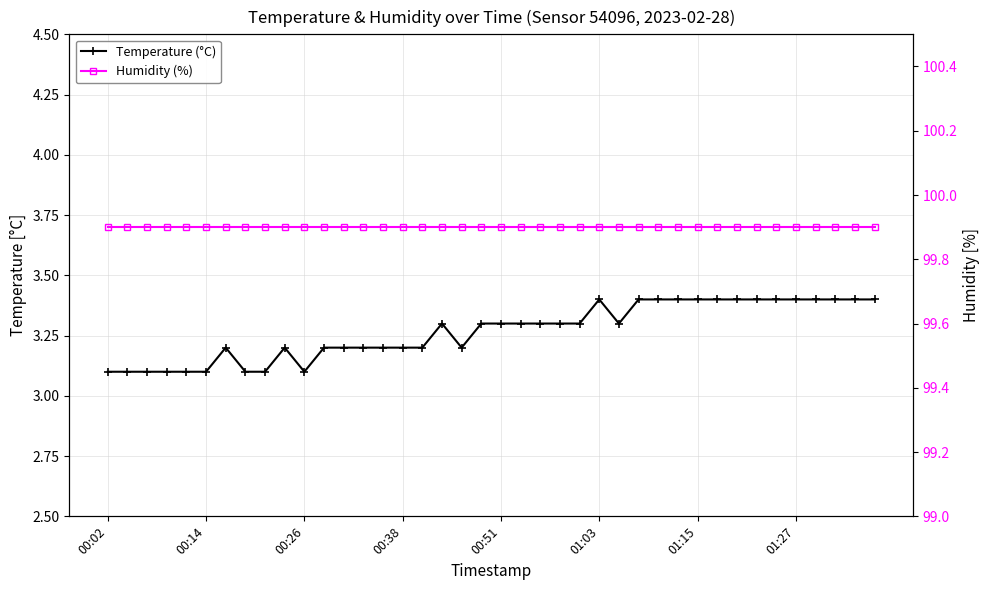

At 00:02, list the series in order from largest to smallest.

Humidity (%), Temperature (°C)